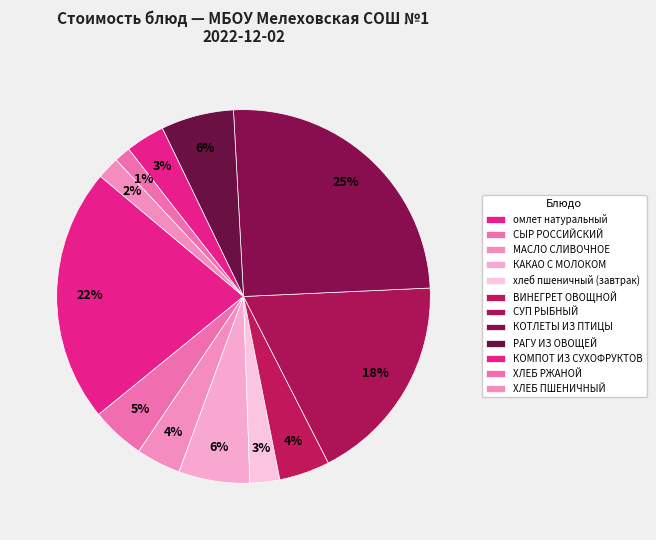

What percentage is the СЫР РОССИЙСКИЙ slice, to the nearest percent?

5%